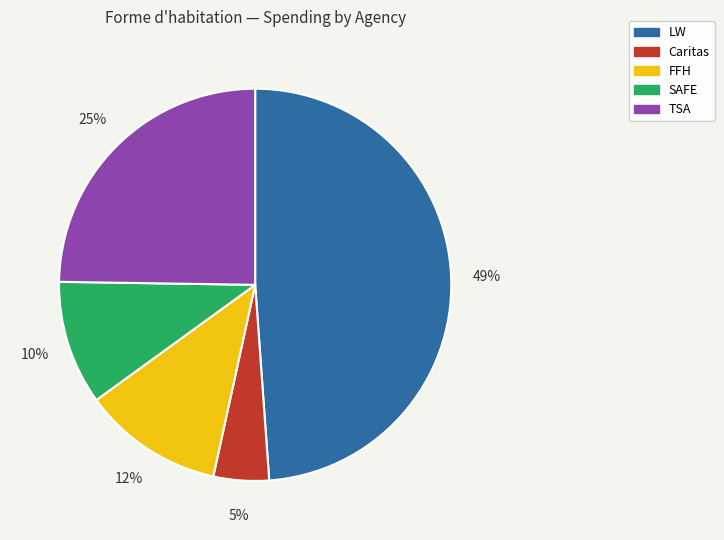

What percentage is the LW slice, to the nearest percent?

49%